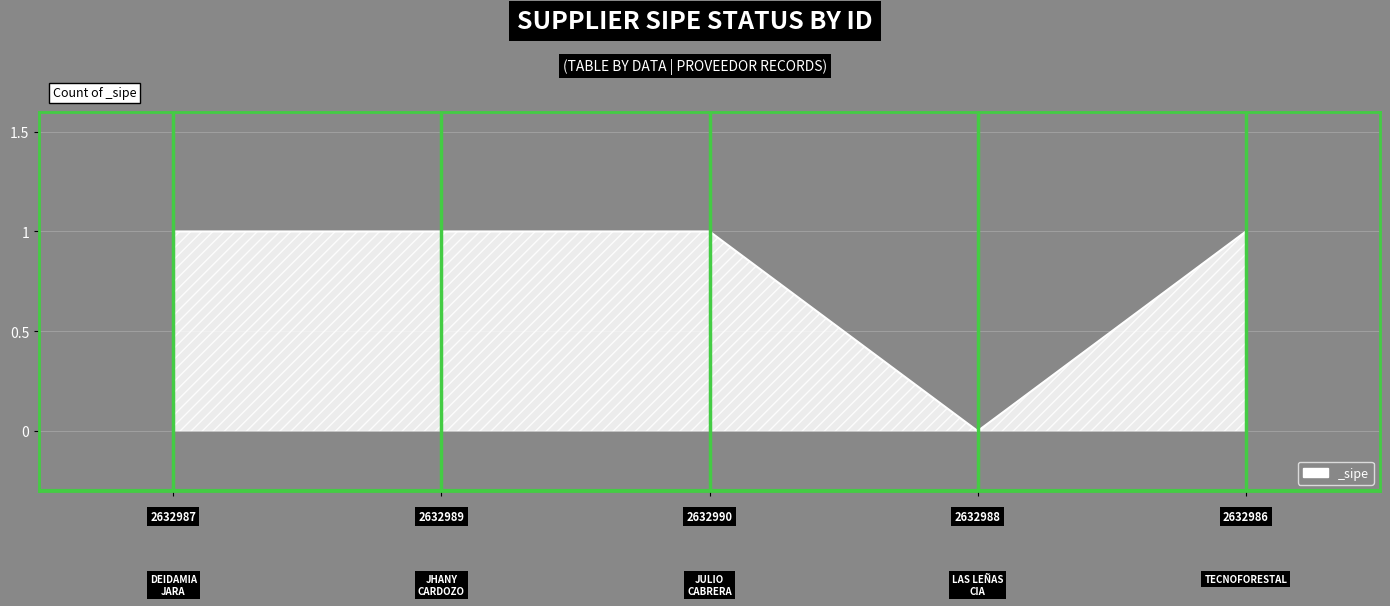

What is the sum of all values?

4